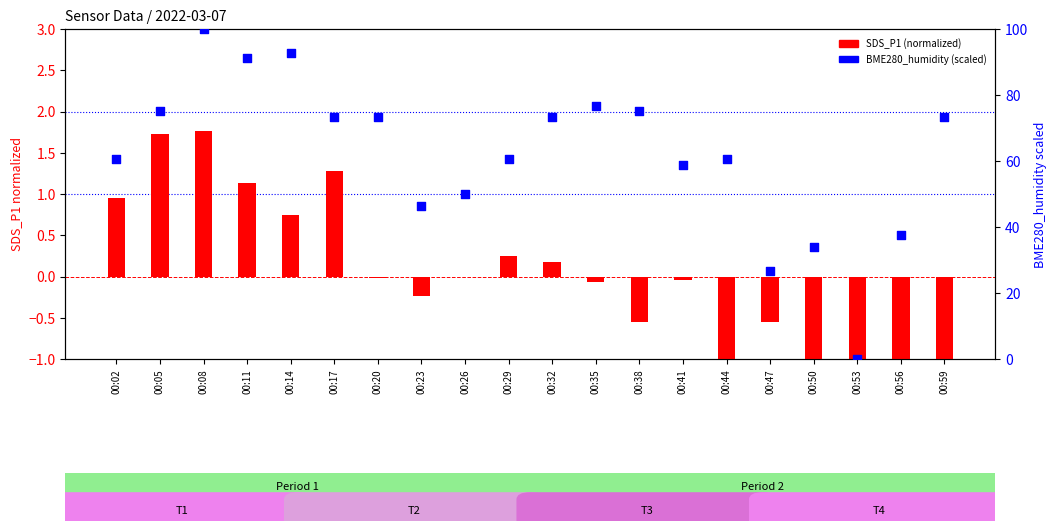

At how many categories does at least one series exceed 6?

19